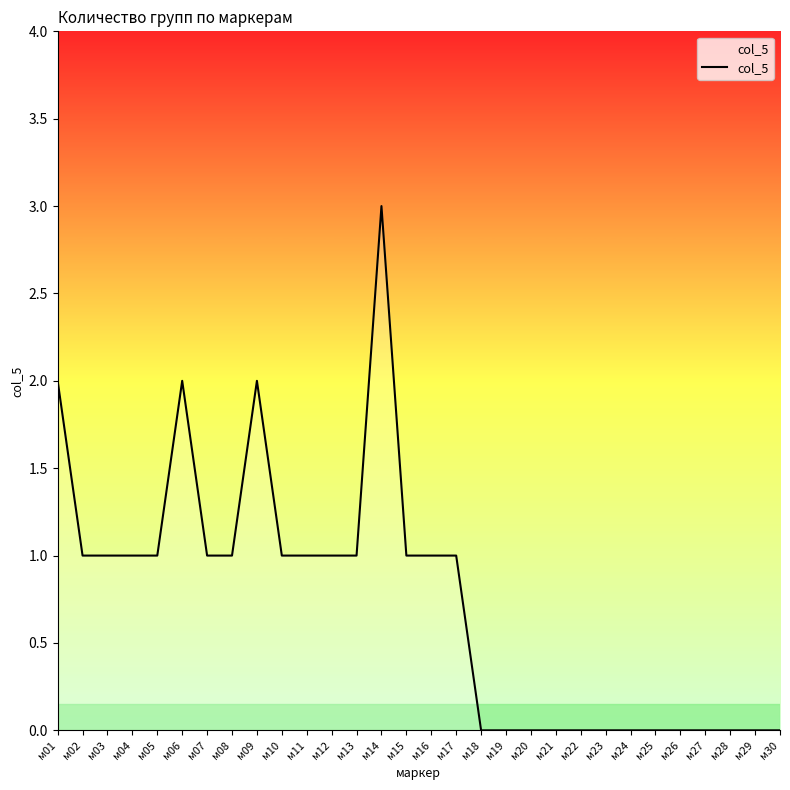

What is the difference between the maximum and minimum values?

3